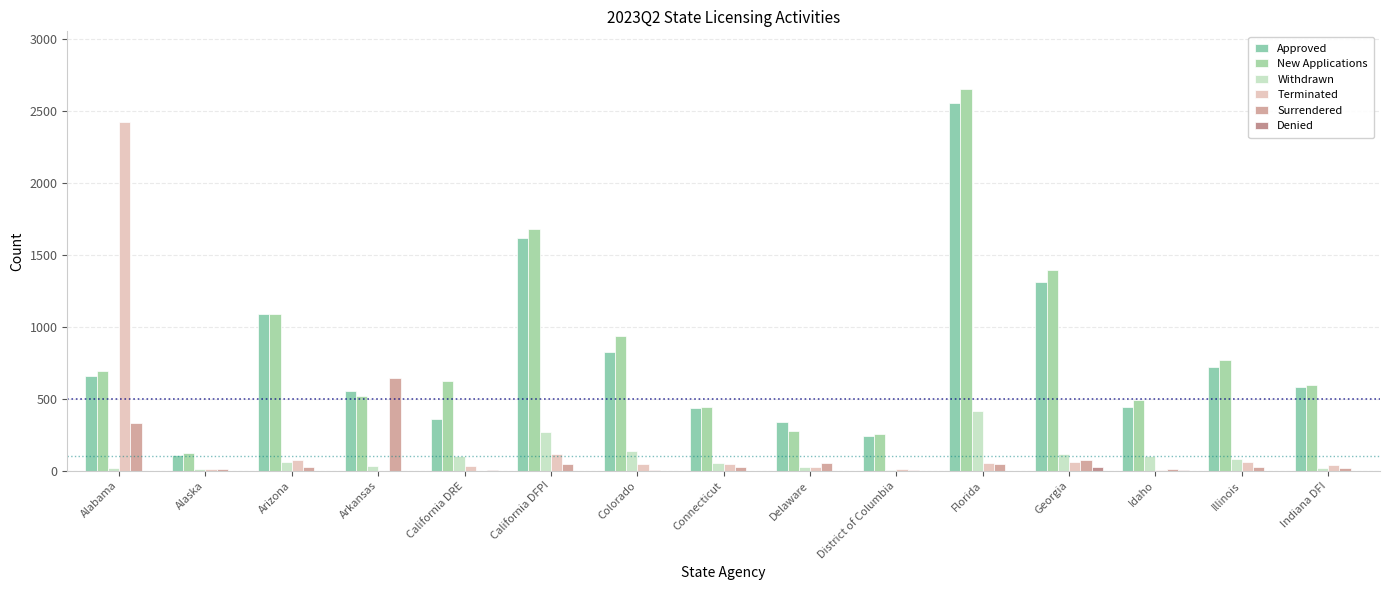

What is the total value across all series at California DFPI?

3731